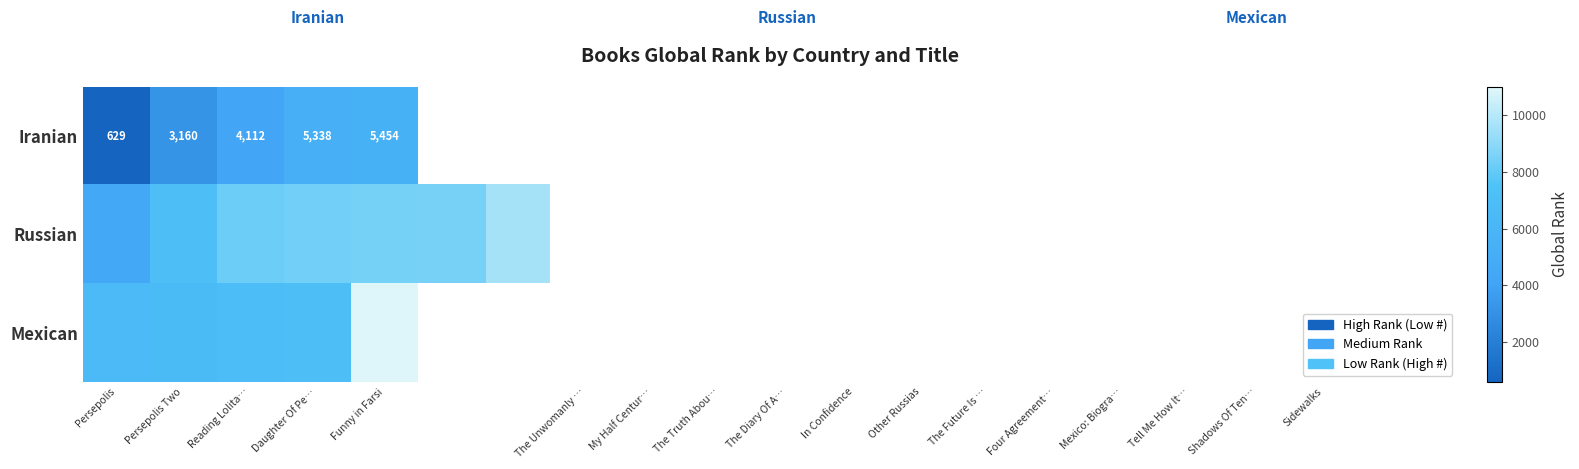

The Iranian series shows 7361 at Funny in Farsi. True or false?

False